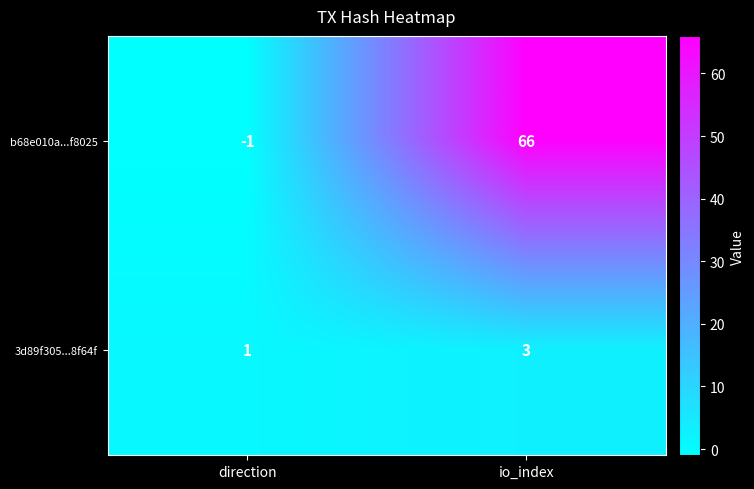

Which series has the widest spread of values?

b68e010a...f8025